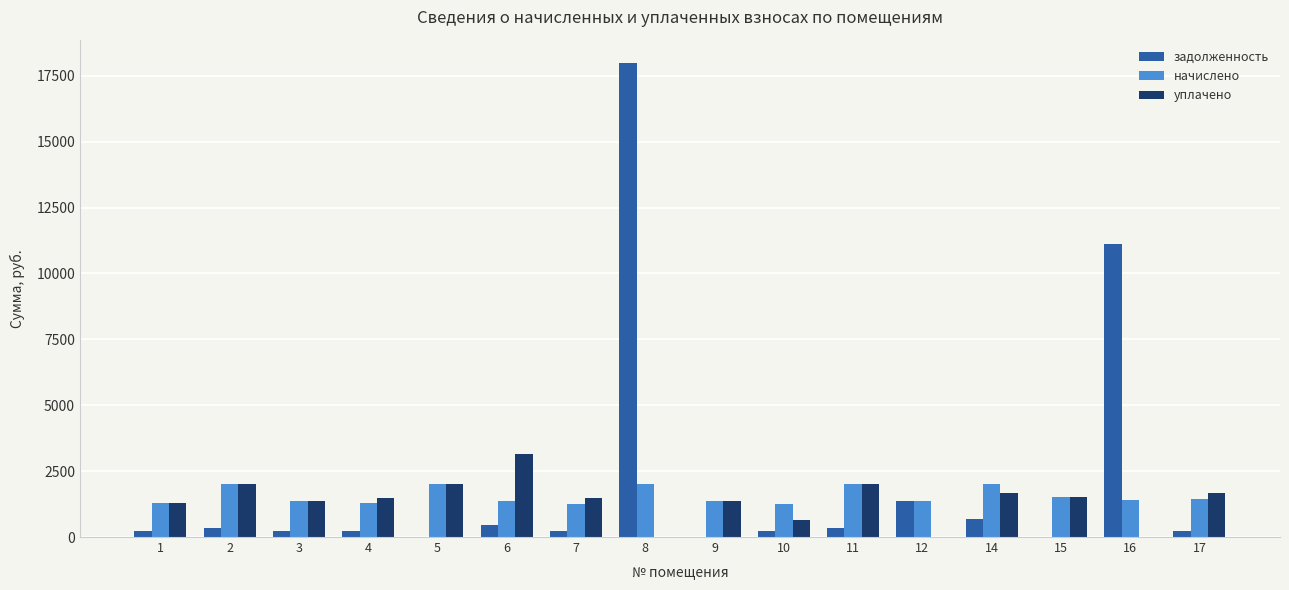

Is the value of уплачено at 10 greater than the value of начислено at 2?

No